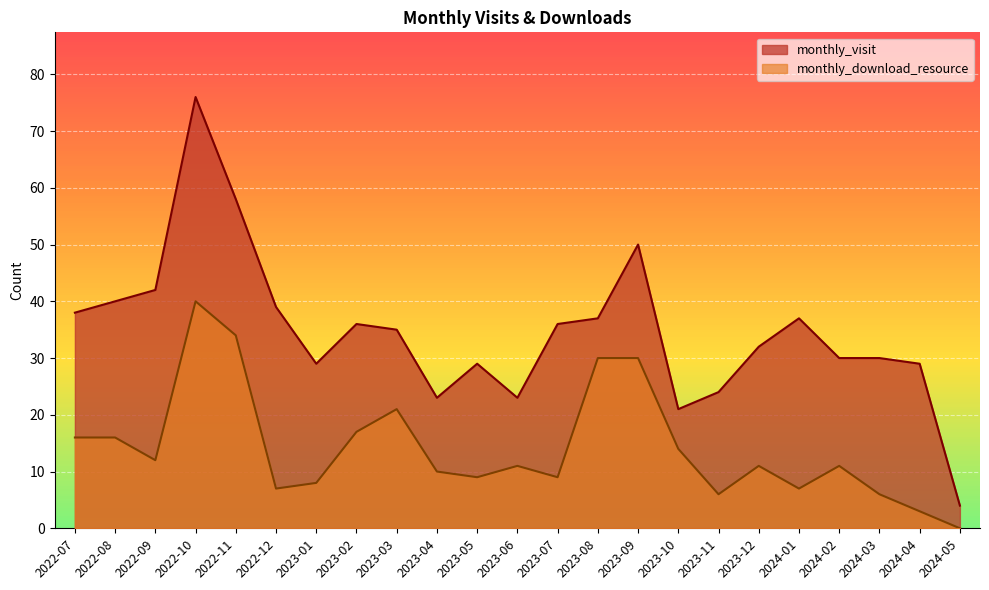

The value of monthly_visit at 2024-01 is 37. True or false?

True